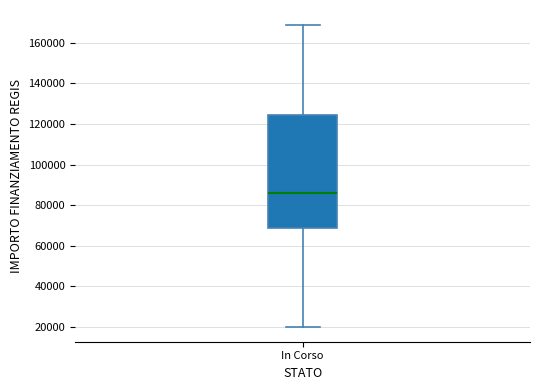

Where does the lower whisker of the box for In Corso end on the y-axis? The values are not printed on the chart, so give them approximately, as read against the axis.

20000